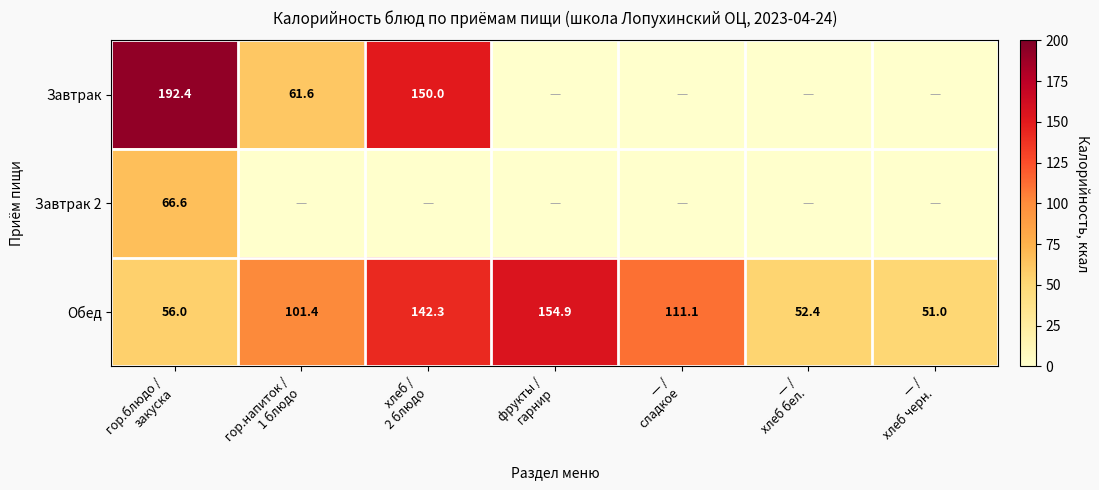

What is the difference between the second highest and minimum values in the Обед series?

91.3